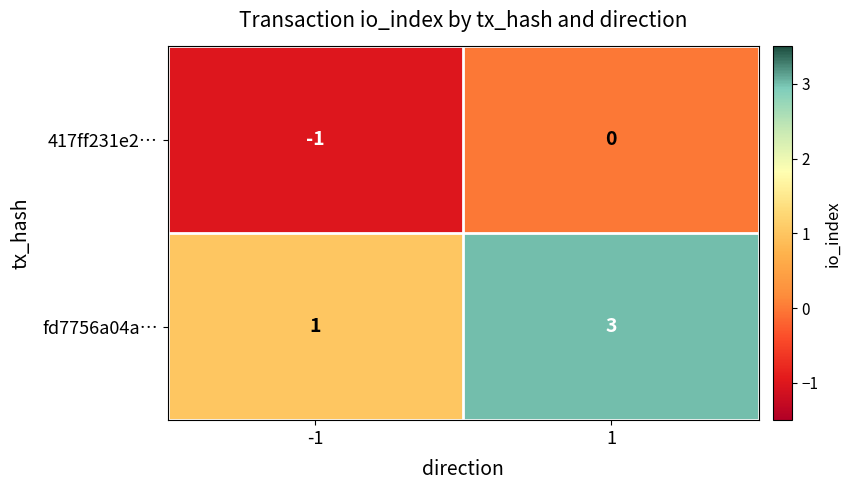

What is the sum of all fd7756a04a… values?

4